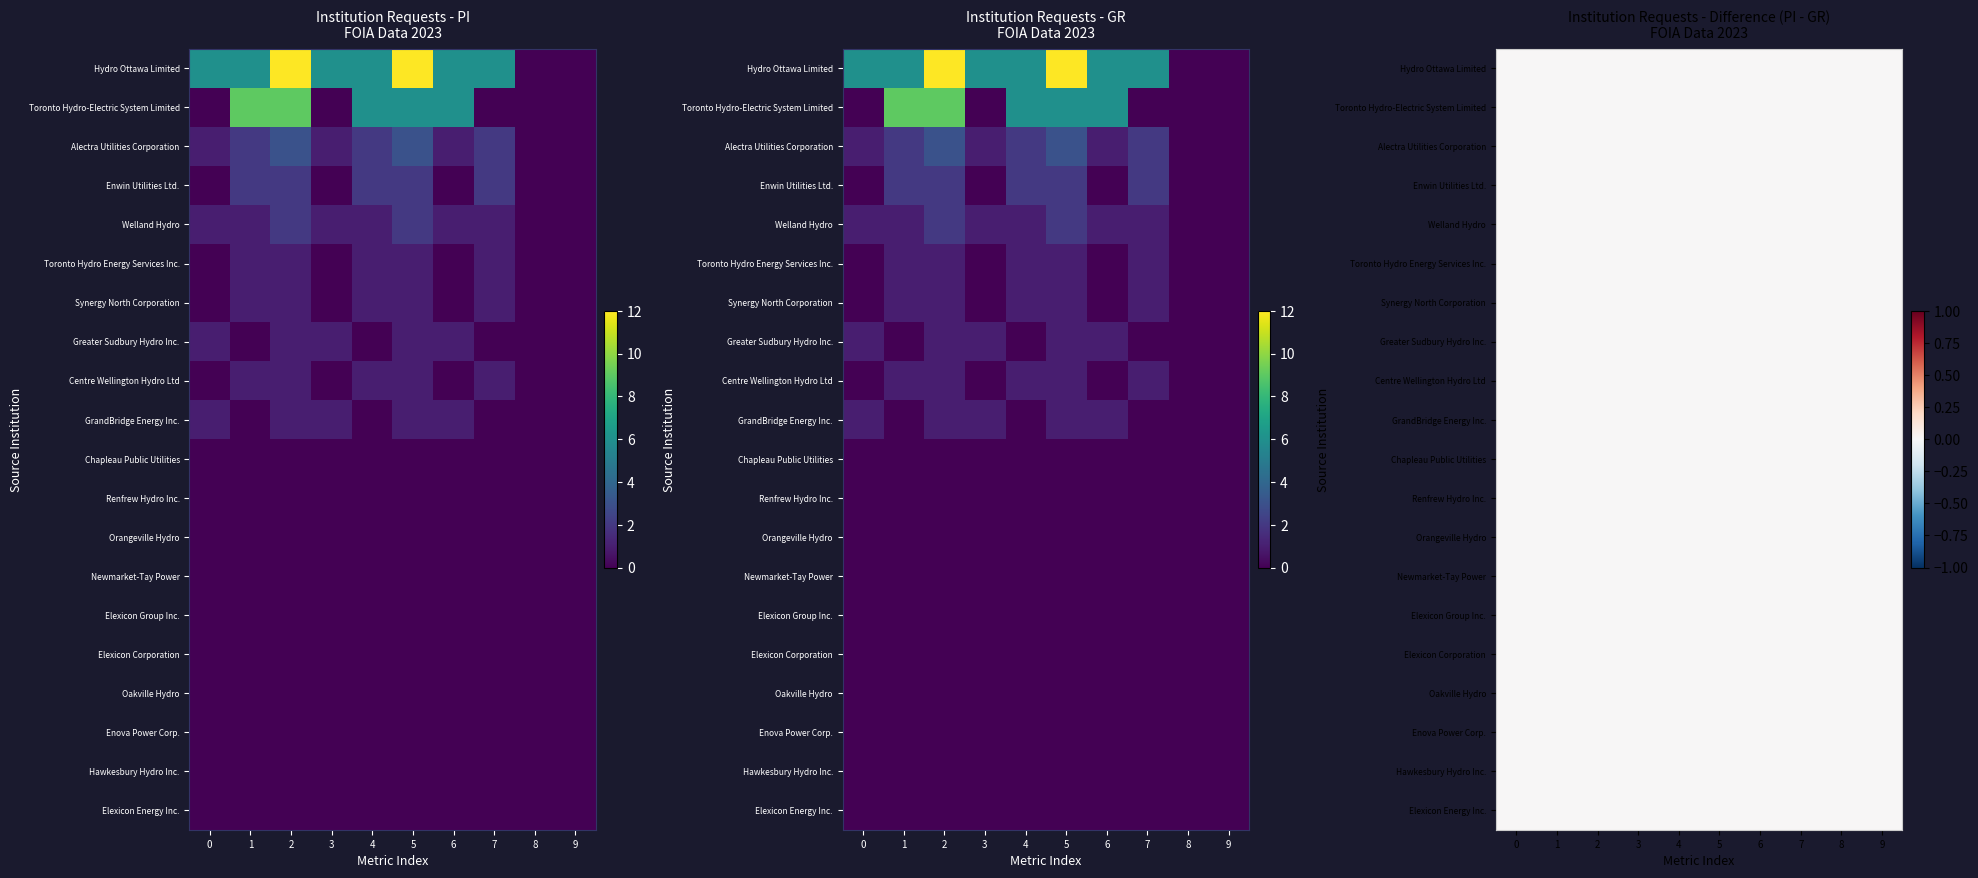

Reading left to right, extract all data points from this chart.

Hydro Ottawa Limited: 6	6	12	6	6	12	6	6	0	0
Toronto Hydro-Electric System Limited: 0	9	9	0	6	6	6	0	0	0
Alectra Utilities Corporation: 1	2	3	1	2	3	1	2	0	0
Enwin Utilities Ltd.: 0	2	2	0	2	2	0	2	0	0
Welland Hydro: 1	1	2	1	1	2	1	1	0	0
Toronto Hydro Energy Services Inc.: 0	1	1	0	1	1	0	1	0	0
Synergy North Corporation: 0	1	1	0	1	1	0	1	0	0
Greater Sudbury Hydro Inc.: 1	0	1	1	0	1	1	0	0	0
Centre Wellington Hydro Ltd: 0	1	1	0	1	1	0	1	0	0
GrandBridge Energy Inc.: 1	0	1	1	0	1	1	0	0	0